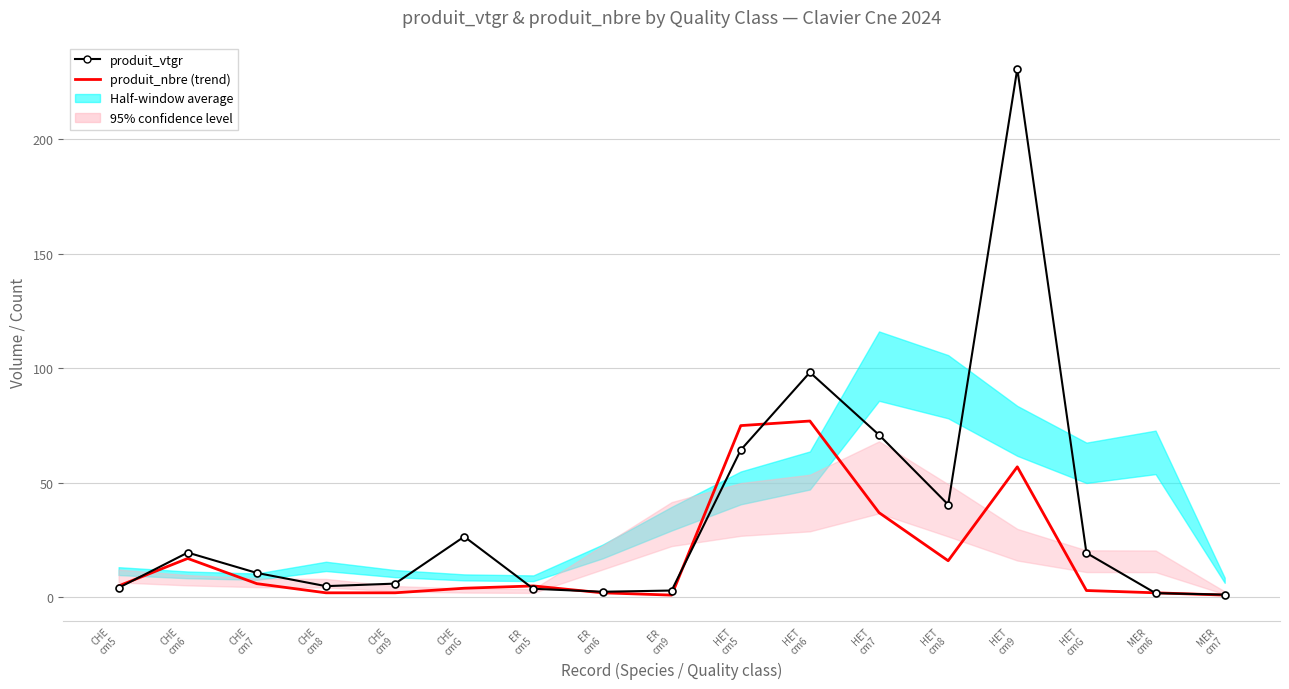

Is it true that produit_nbre (trend) equals 105.4 at HET
cm5?

False